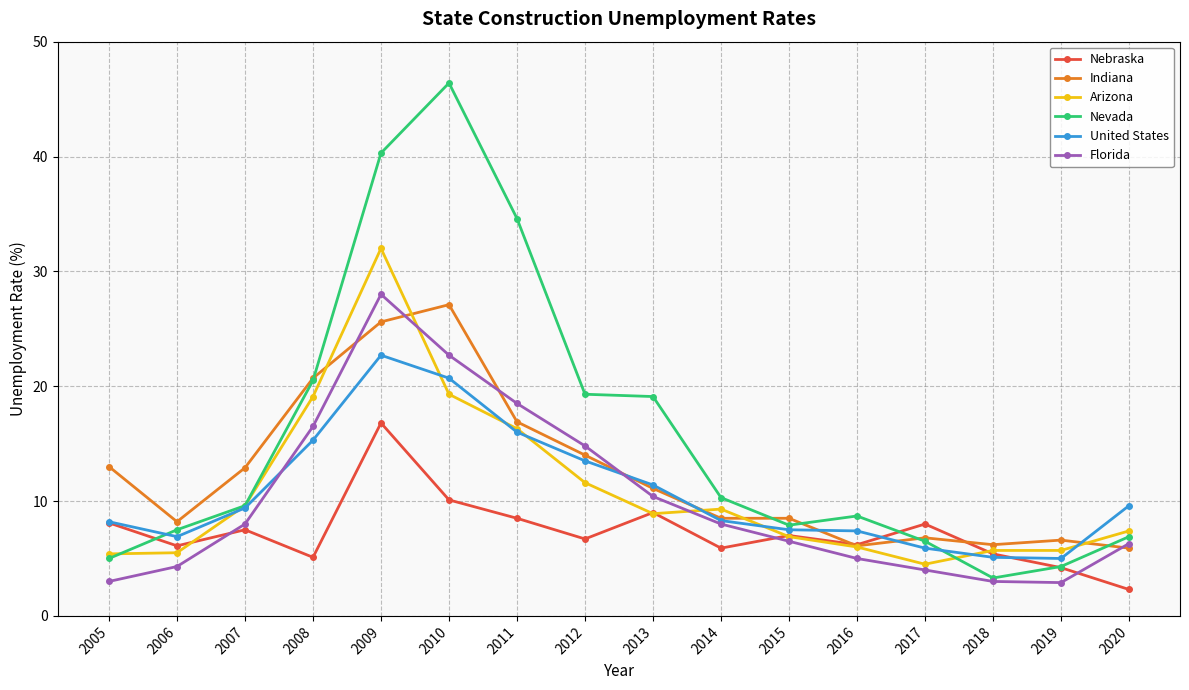

The Florida series shows 5.1 at 2005. True or false?

False